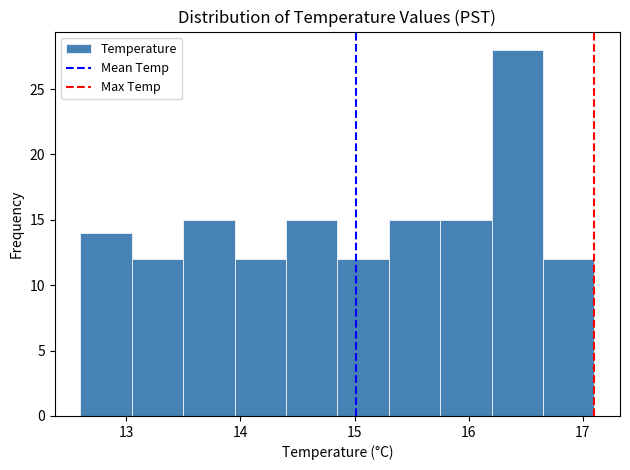

Over which range of the x-axis is the bar tallest?

16.20 to 16.65